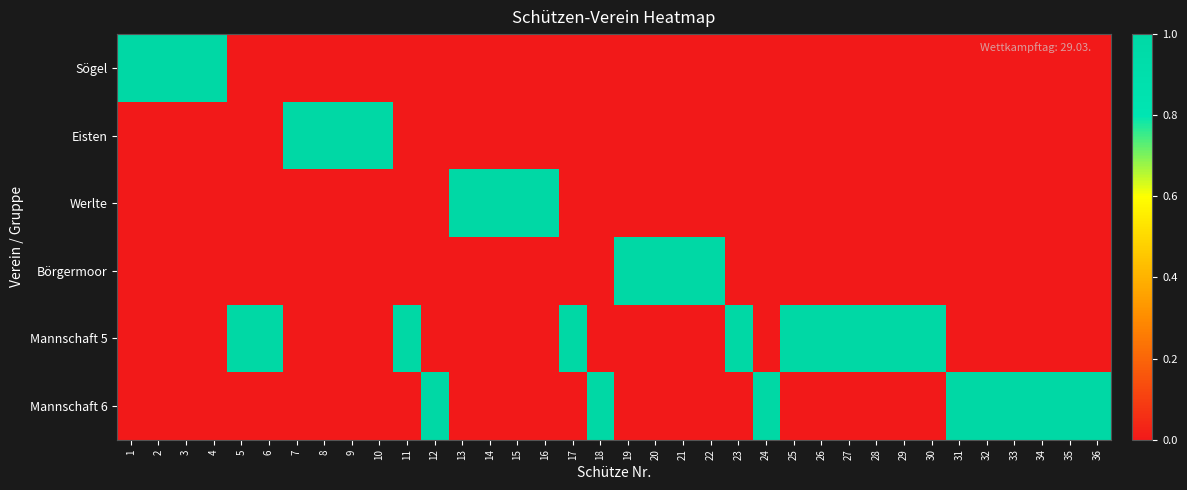

Reading left to right, extract all data points from this chart.

Sögel: 1=1	2=1	3=1	4=1	5=0	6=0	7=0	8=0	9=0	10=0	11=0	12=0	13=0	14=0	15=0	16=0	17=0	18=0	19=0	20=0	21=0	22=0	23=0	24=0	25=0	26=0	27=0	28=0	29=0	30=0	31=0	32=0	33=0	34=0	35=0	36=0
Eisten: 1=0	2=0	3=0	4=0	5=0	6=0	7=1	8=1	9=1	10=1	11=0	12=0	13=0	14=0	15=0	16=0	17=0	18=0	19=0	20=0	21=0	22=0	23=0	24=0	25=0	26=0	27=0	28=0	29=0	30=0	31=0	32=0	33=0	34=0	35=0	36=0
Werlte: 1=0	2=0	3=0	4=0	5=0	6=0	7=0	8=0	9=0	10=0	11=0	12=0	13=1	14=1	15=1	16=1	17=0	18=0	19=0	20=0	21=0	22=0	23=0	24=0	25=0	26=0	27=0	28=0	29=0	30=0	31=0	32=0	33=0	34=0	35=0	36=0
Börgermoor: 1=0	2=0	3=0	4=0	5=0	6=0	7=0	8=0	9=0	10=0	11=0	12=0	13=0	14=0	15=0	16=0	17=0	18=0	19=1	20=1	21=1	22=1	23=0	24=0	25=0	26=0	27=0	28=0	29=0	30=0	31=0	32=0	33=0	34=0	35=0	36=0
Mannschaft 5: 1=0	2=0	3=0	4=0	5=1	6=1	7=0	8=0	9=0	10=0	11=1	12=0	13=0	14=0	15=0	16=0	17=1	18=0	19=0	20=0	21=0	22=0	23=1	24=0	25=1	26=1	27=1	28=1	29=1	30=1	31=0	32=0	33=0	34=0	35=0	36=0
Mannschaft 6: 1=0	2=0	3=0	4=0	5=0	6=0	7=0	8=0	9=0	10=0	11=0	12=1	13=0	14=0	15=0	16=0	17=0	18=1	19=0	20=0	21=0	22=0	23=0	24=1	25=0	26=0	27=0	28=0	29=0	30=0	31=1	32=1	33=1	34=1	35=1	36=1